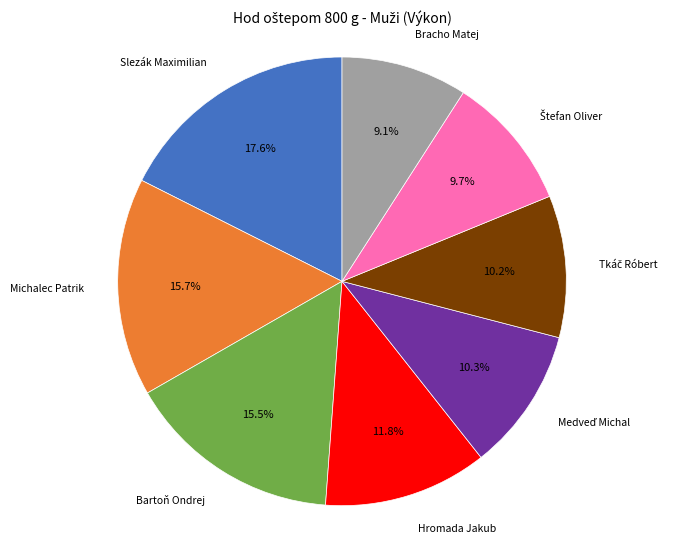

Is there a majority slice in this chart?

No